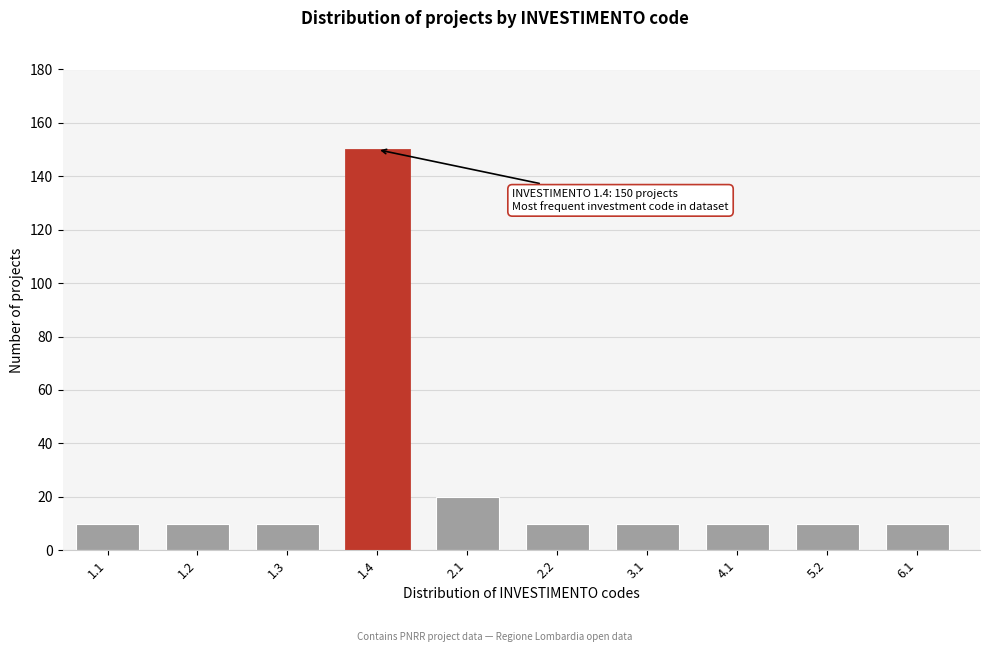

Reading left to right, what are all the values shown in this chart?

10	10	10	150	20	10	10	10	10	10